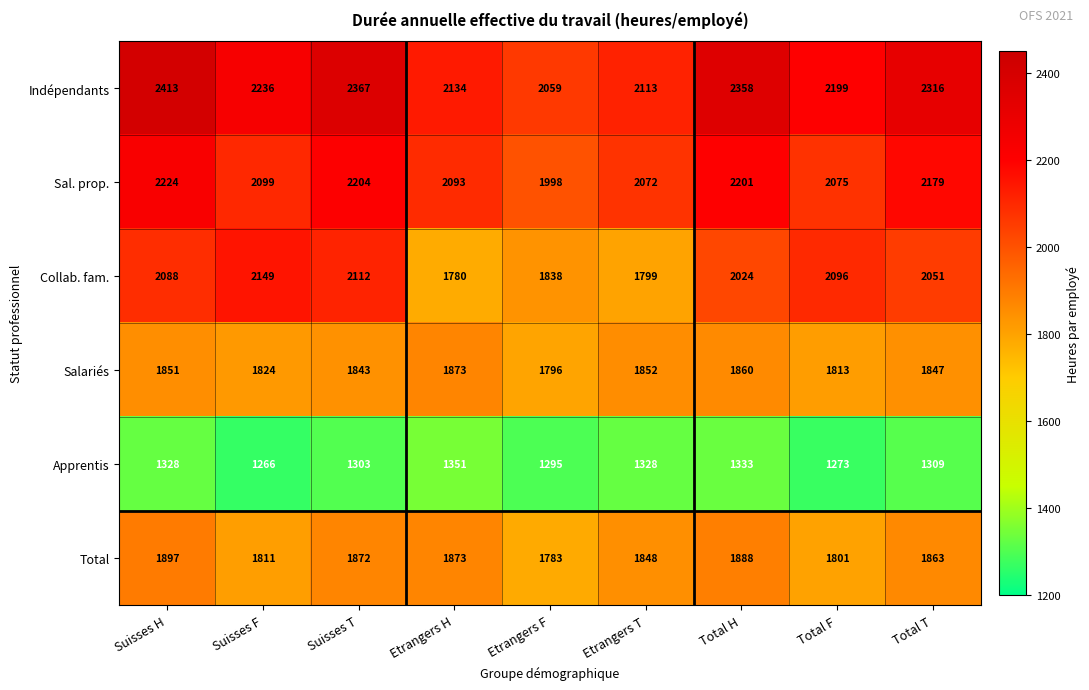

How many distinct data groups are displayed?

6